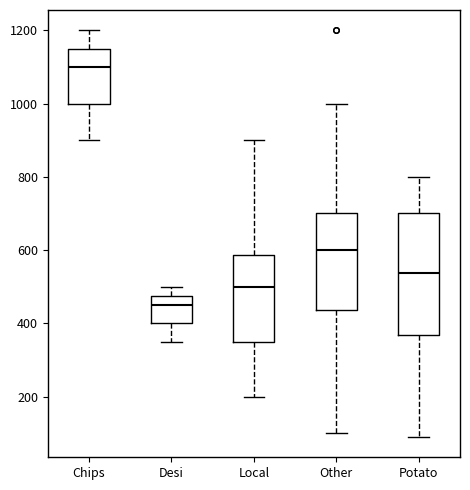

Reading left to right, read every box against the y-axis: the position of its median line, the range the box covers, and the ends of its whiskers. The values are not printed on the chart, so give them approximately, as read against the axis.

Chips: median 1100, box 1000 to 1160, whiskers 900 to 1200
Desi: median 460, box 400 to 480, whiskers 360 to 500
Local: median 500, box 360 to 580, whiskers 200 to 900
Other: median 600, box 440 to 700, whiskers 100 to 1000
Potato: median 540, box 360 to 700, whiskers 100 to 800